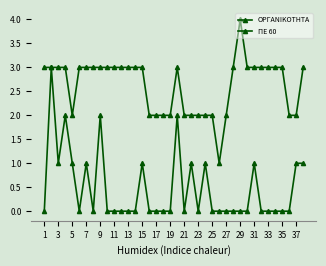

True or false: ΟΡΓΑΝΙΚΟΤΗΤΑ and ΠΕ 60 intersect in this chart.

False